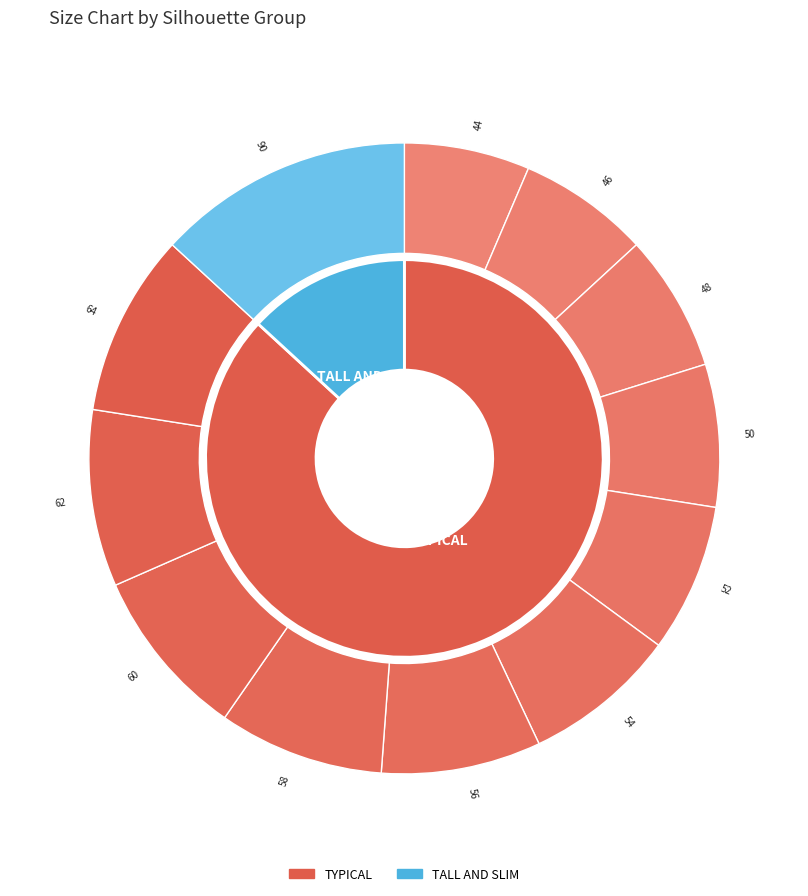

Is it true that 62 is 9% of the pie?

True